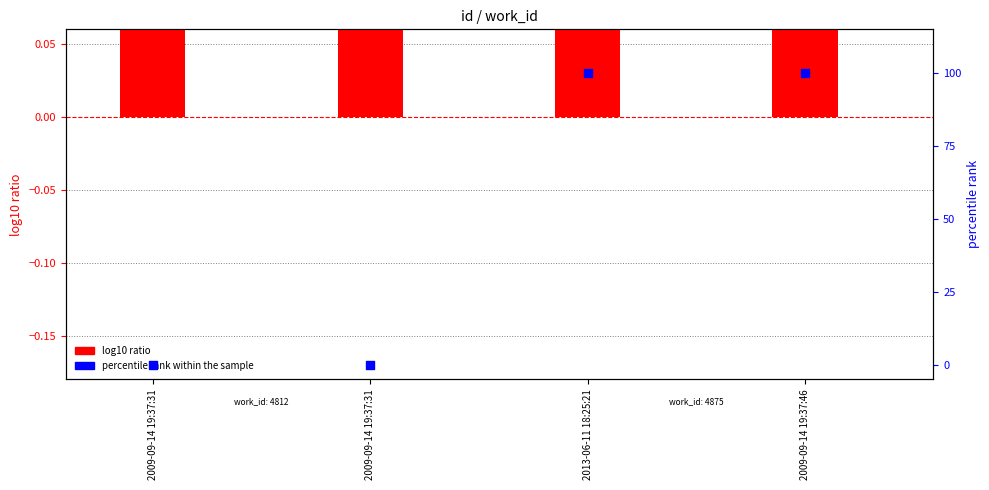

Which series has the largest Y range (max minus min)?

percentile rank within the sample